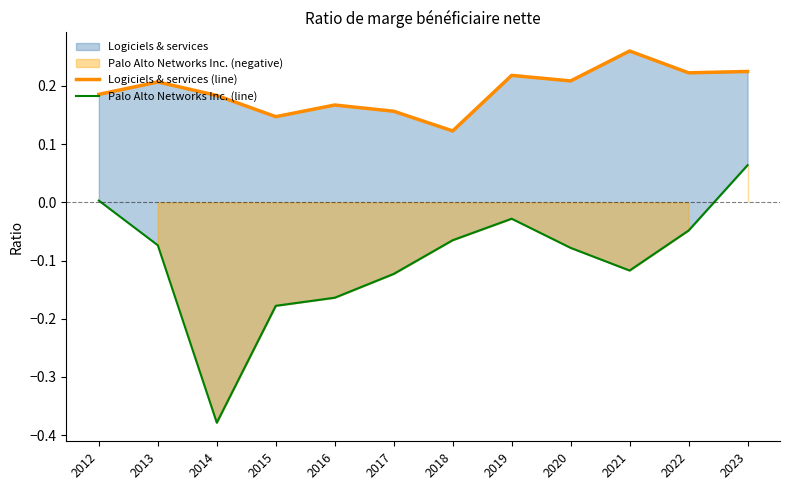

At which category is the sum across all series the highest?

2023